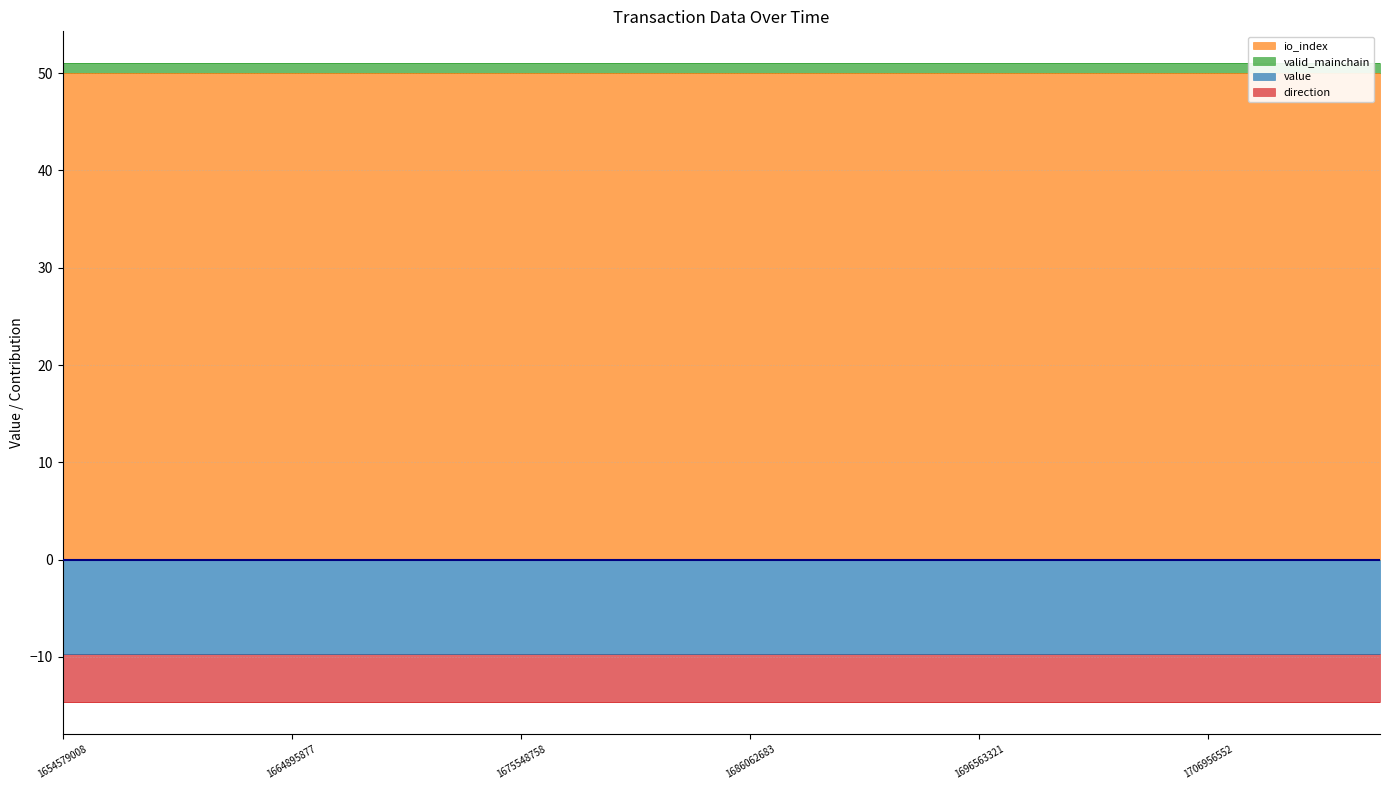

The io_index series shows 50.0 at 1712166770. True or false?

True